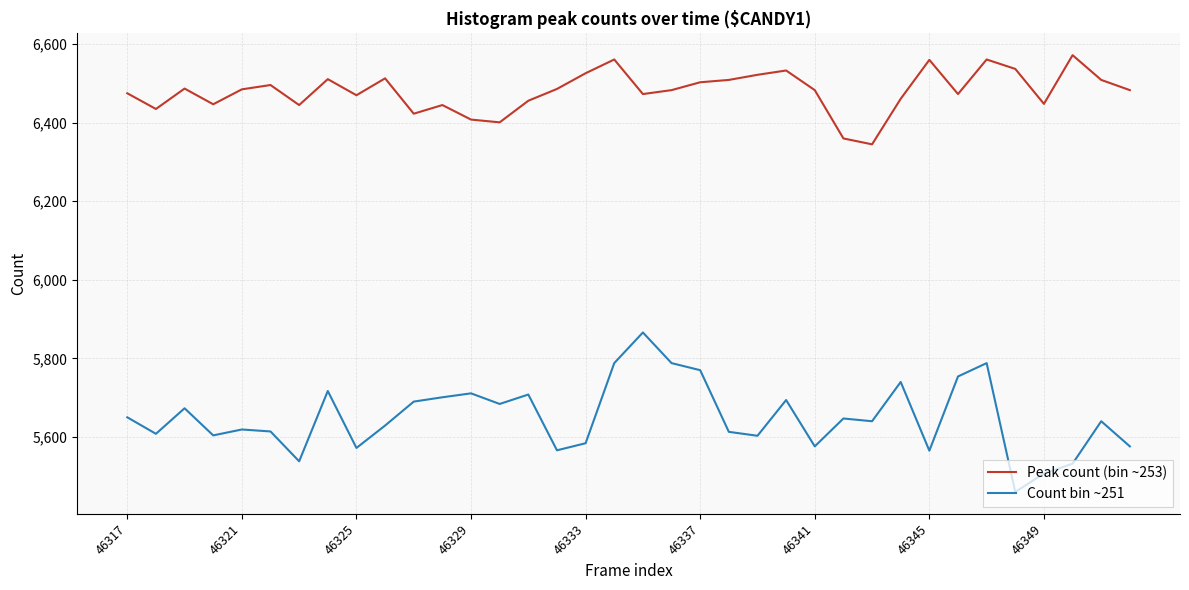

Which series has the largest range (max minus min)?

Count bin ~251